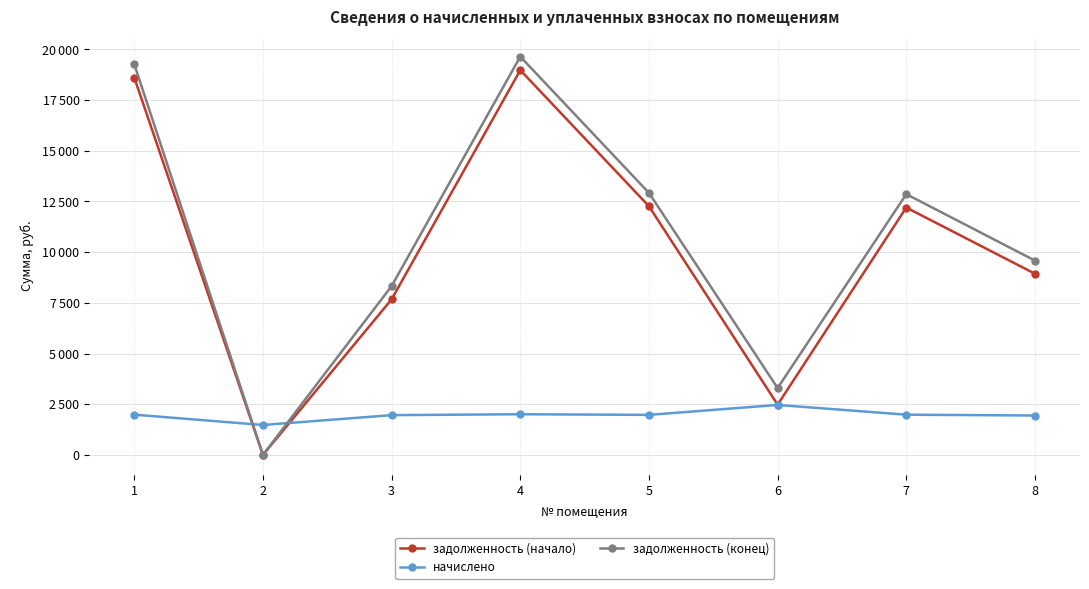

What are all the series names shown in the legend?

задолженность (начало), начислено, задолженность (конец)